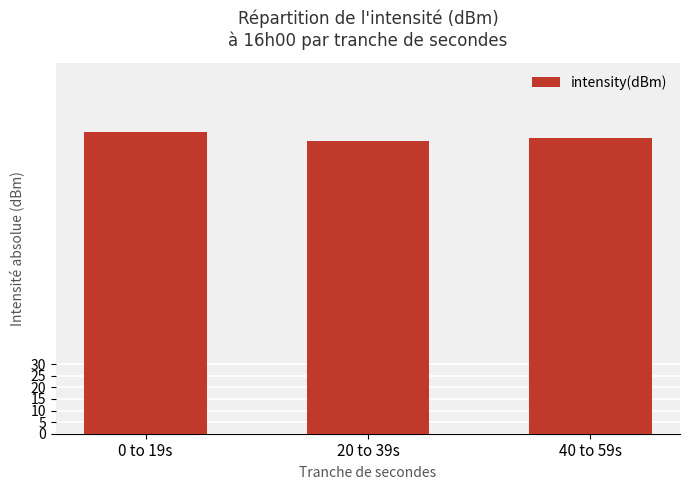

What is the greatest value displayed?

129.9